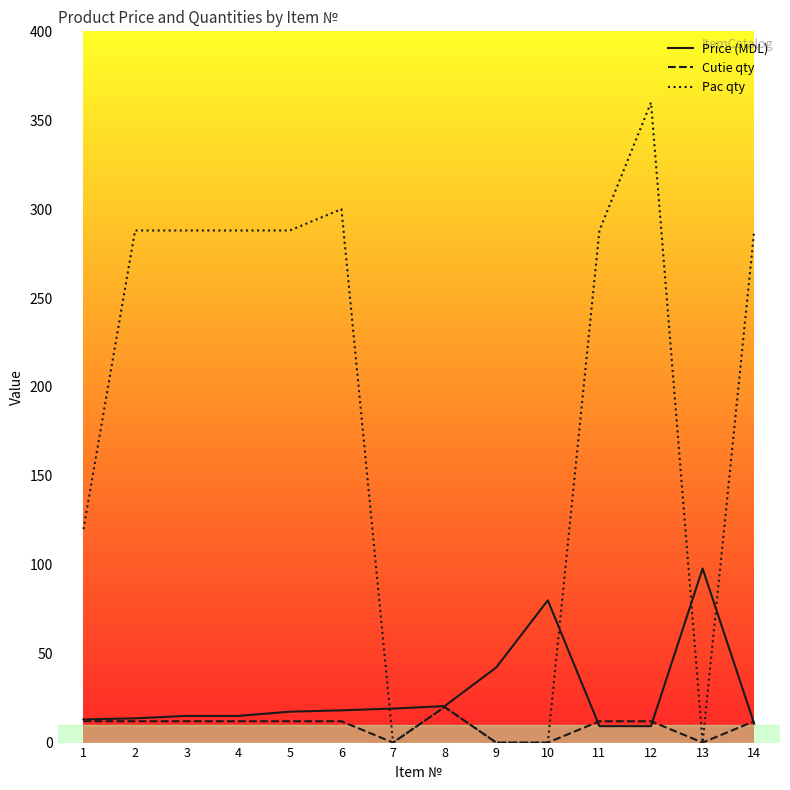

Which series changed the most between 4 and 8?

Pac qty